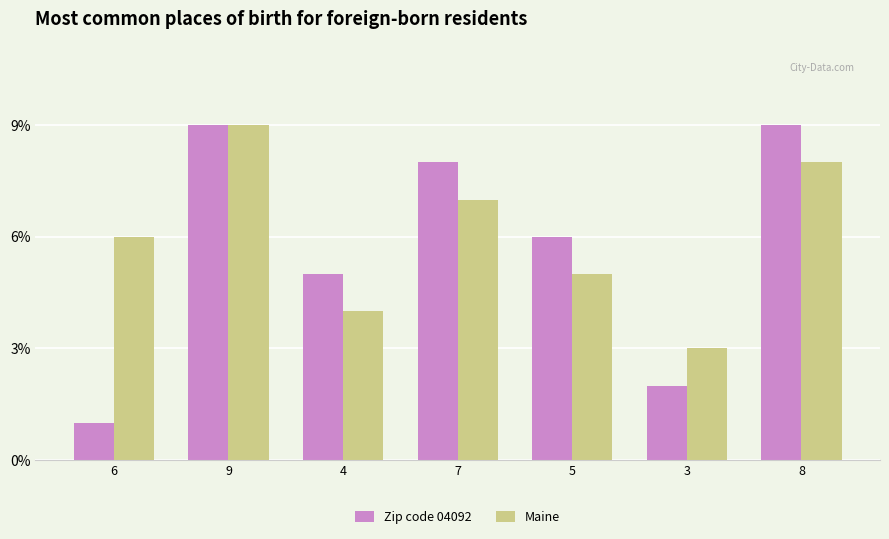

What is the sum of all Maine values?

42